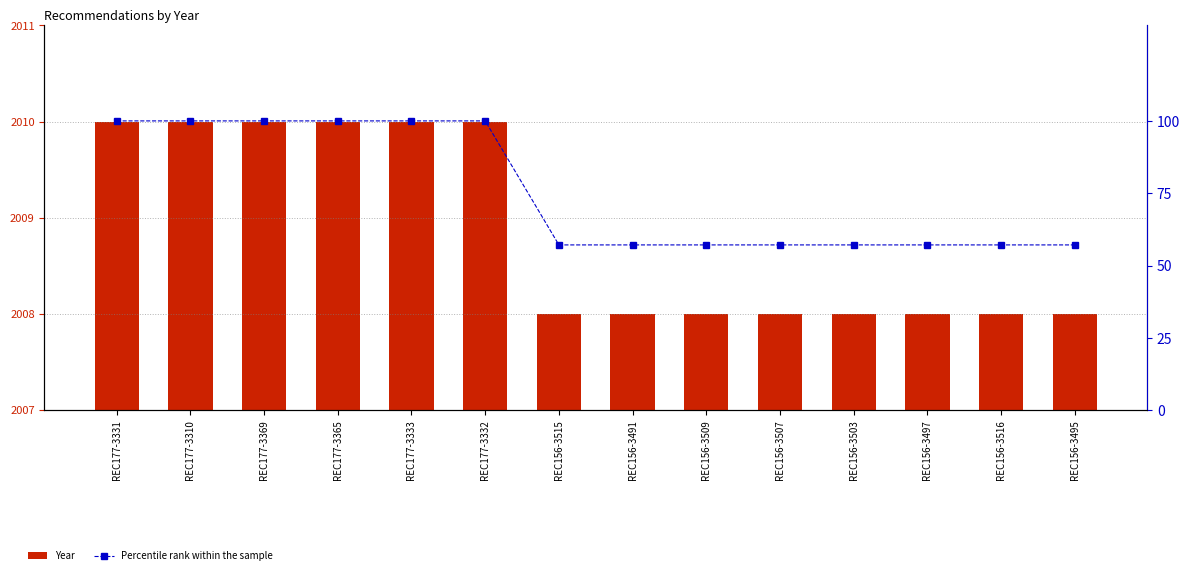

Rank the series at REC177-3331 from highest to lowest value.

Year, Percentile rank within the sample